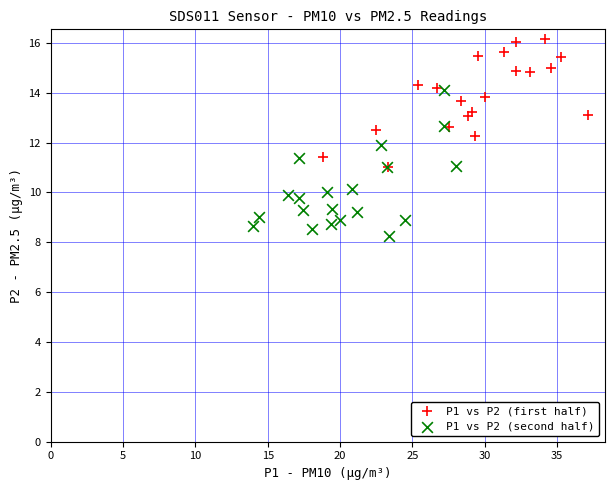

Which series contains the highest Y value?

P1 vs P2 (first half)